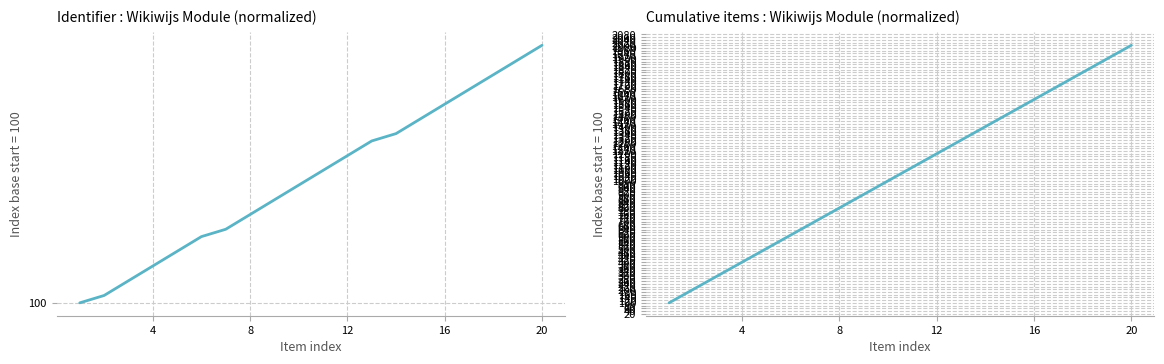

Is the value of Identifier (normalized) at 14 greater than the value of Cumulative count (normalized) at 13?

No